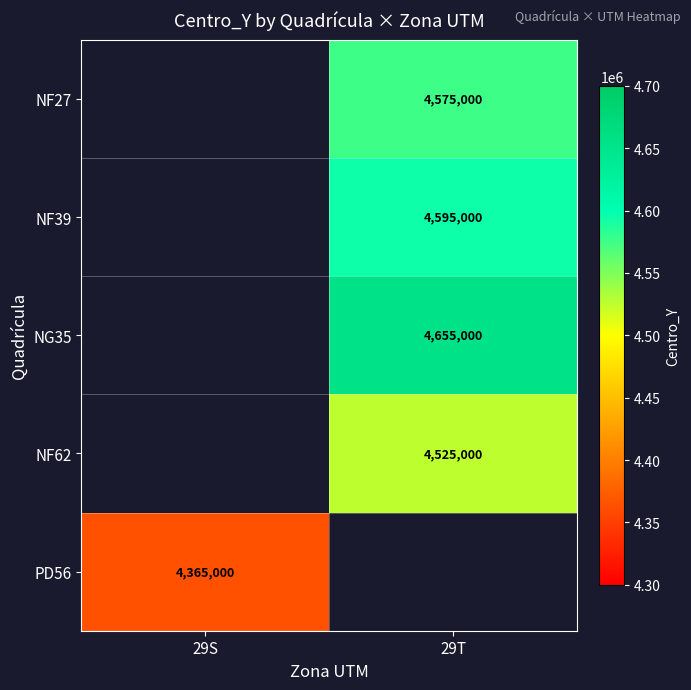

True or false: NG35 has a value of 2963459 at 29T.

False